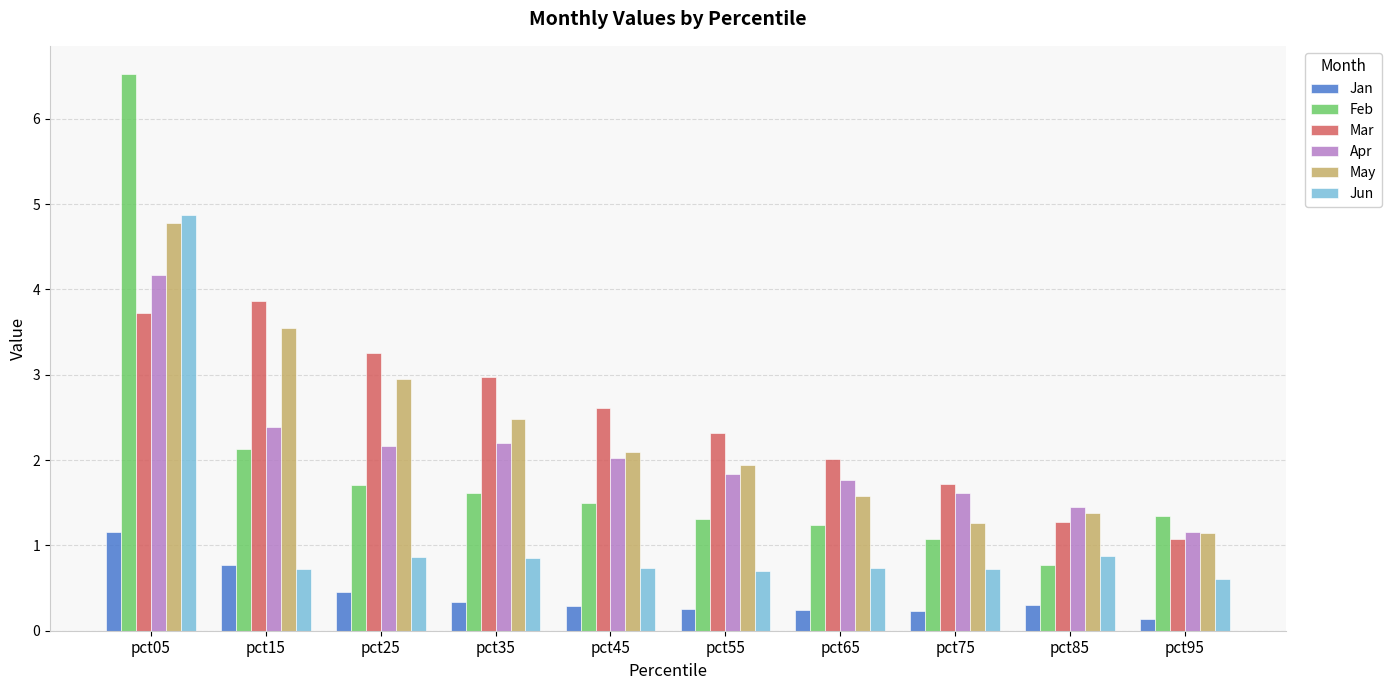

What is the value of the Jan bar at the 2nd from the left?

0.8